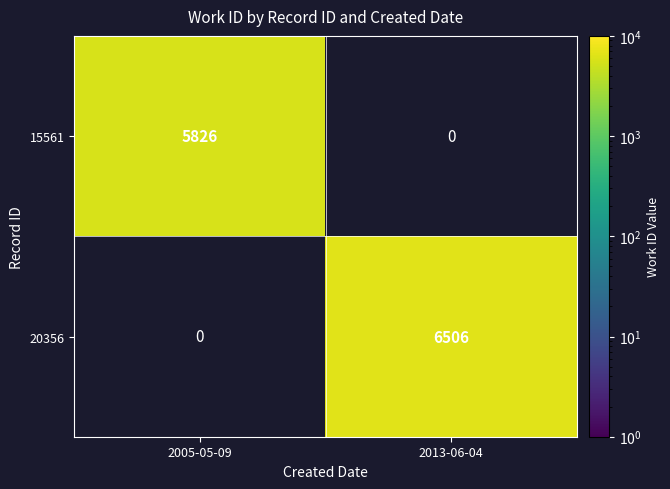

What is the difference between the highest and lowest values at 2005-05-09?

5826